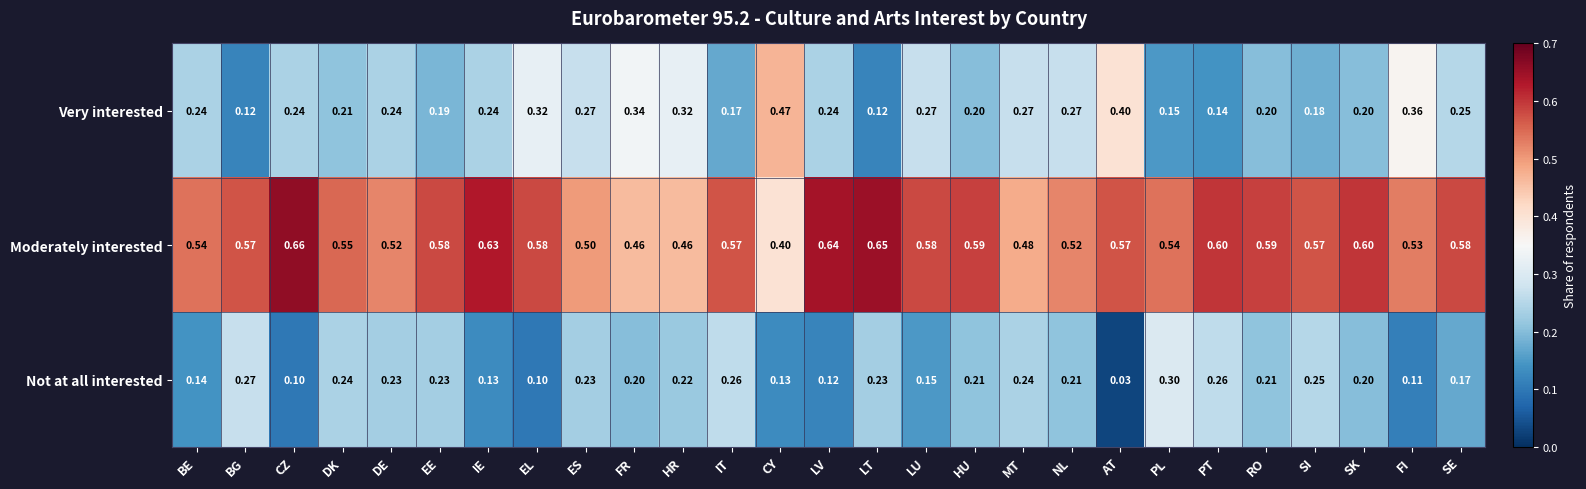

What is the total value across all series at BE?

0.9